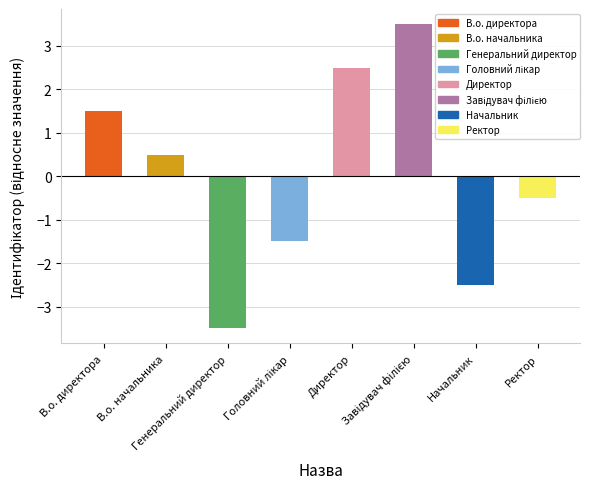

Reading left to right, extract all data points from this chart.

1.5	0.5	-3.5	-1.5	2.5	3.5	-2.5	-0.5